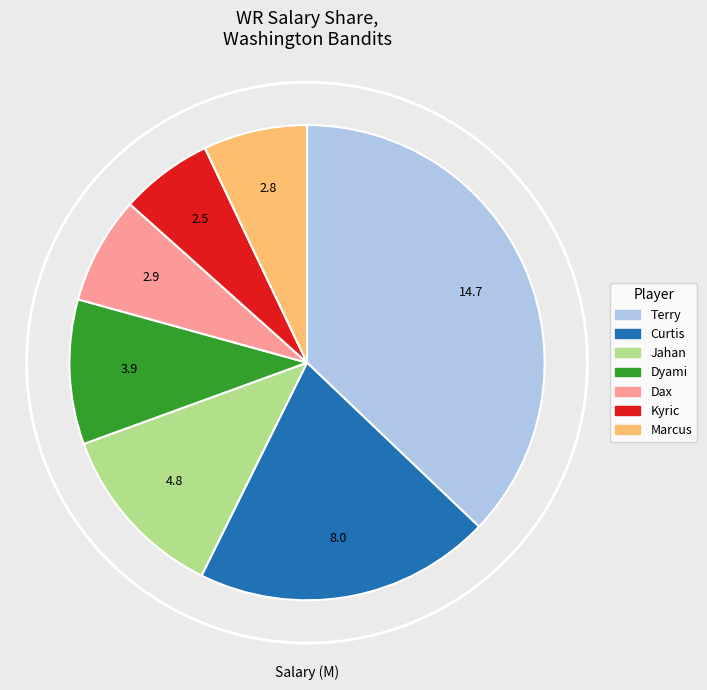

Combined, what portion of the pie is Dax and Kyric?

13.6%